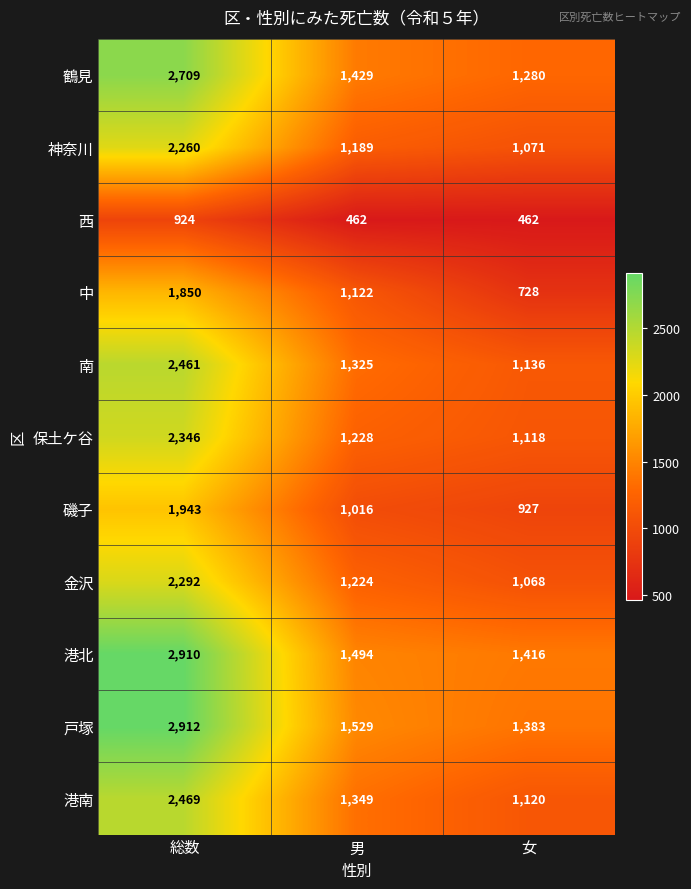

What is the average value of the 神奈川 series?

1507